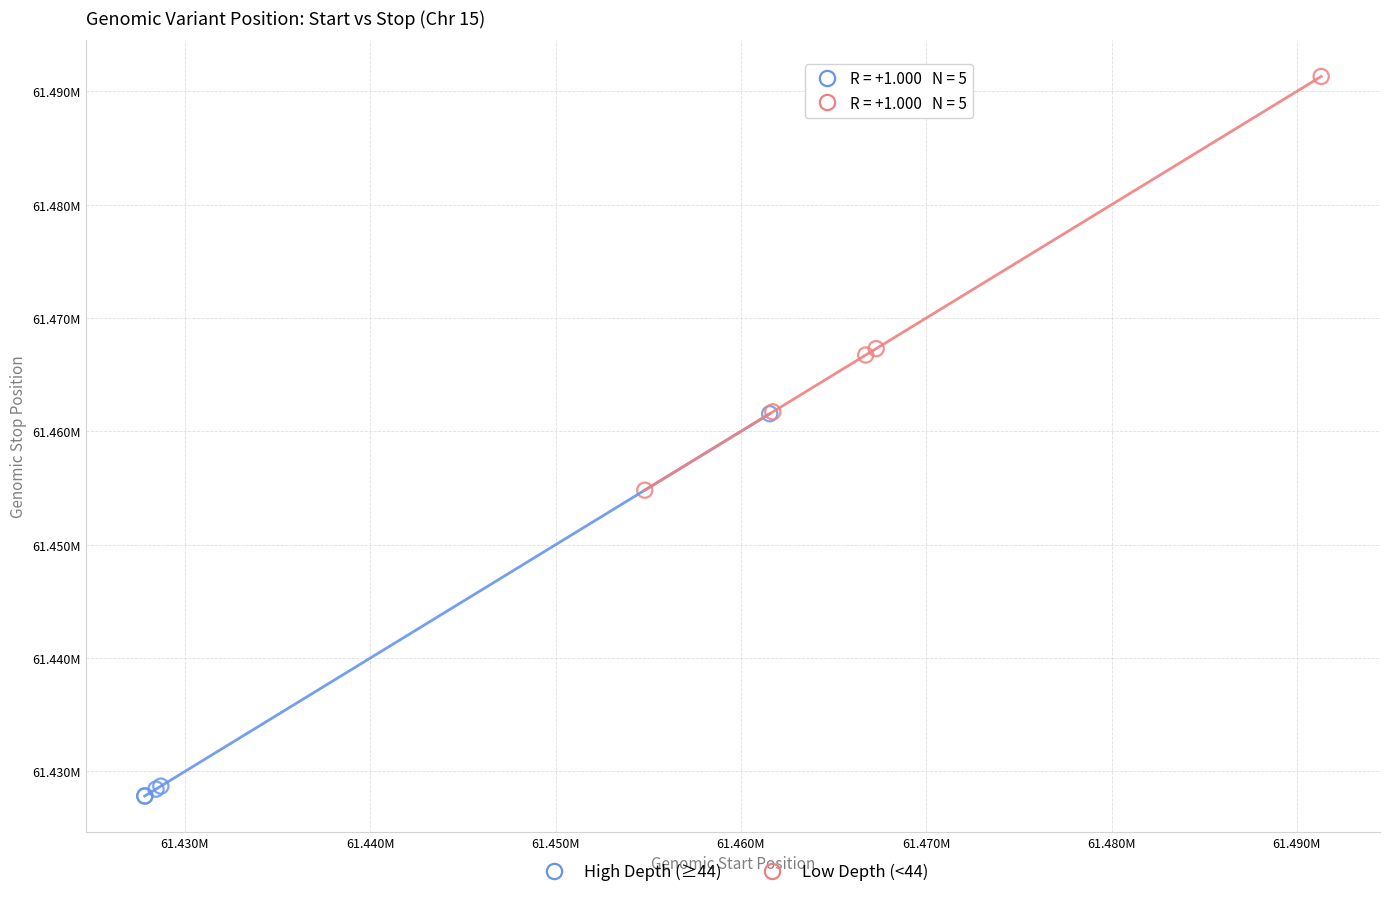

Which series reaches the maximum Y coordinate?

Low Depth (<44)